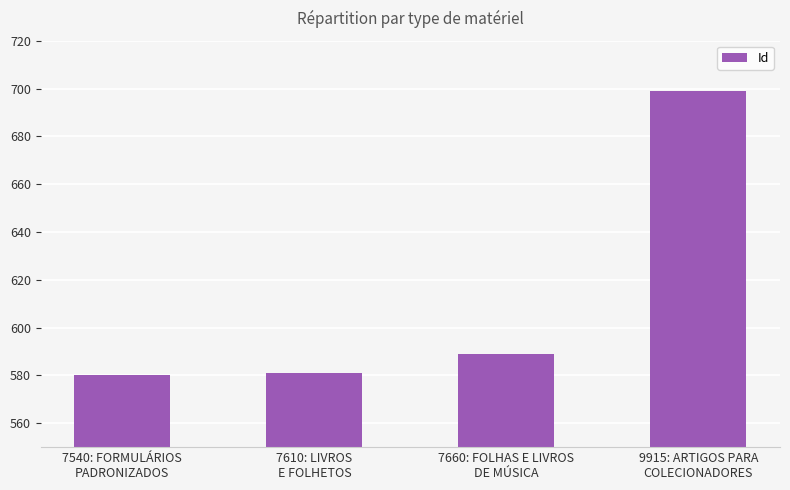

What is the label of the 4th bar from the right?

7540: FORMULÁRIOS
PADRONIZADOS